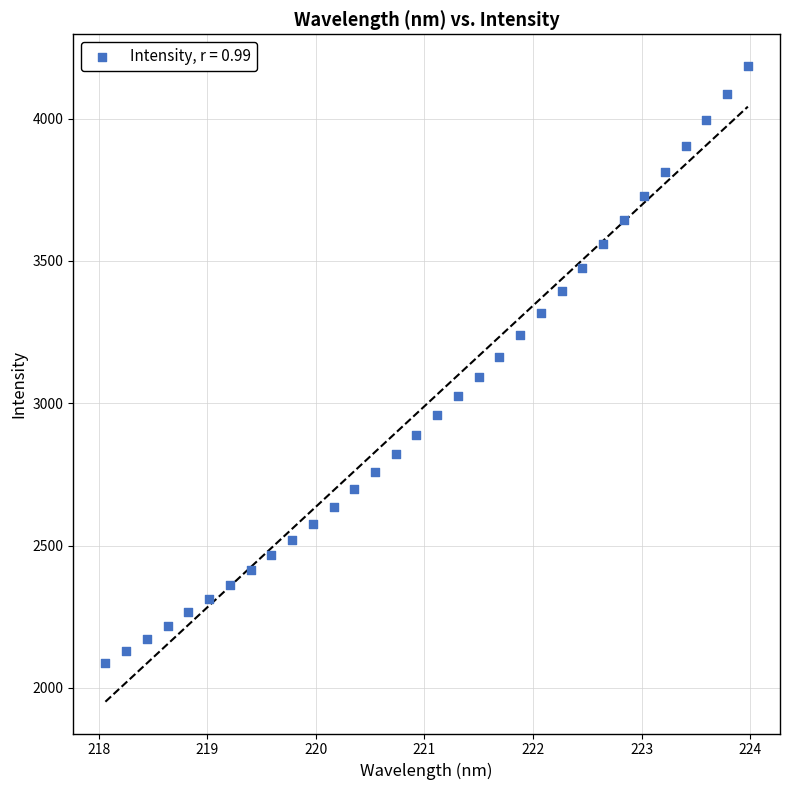

What is the range of X values (max minus min)?

5.9